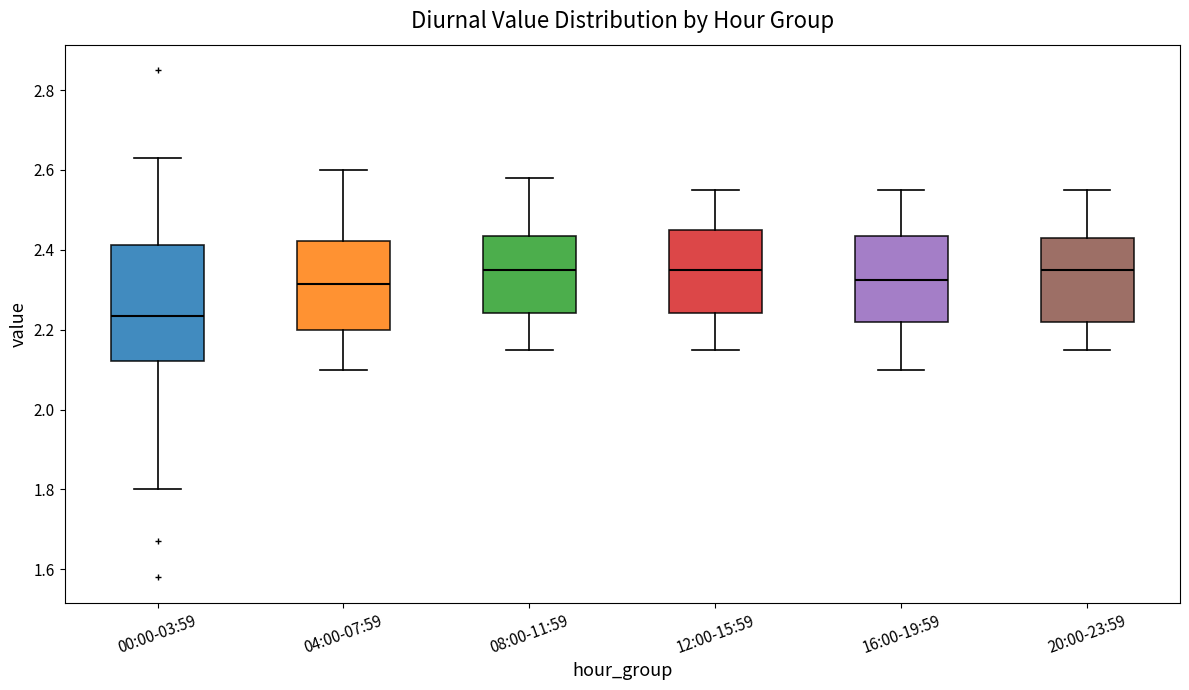

Reading left to right, transcribe this box plot: for each box, give where its median line is, the range the box spans, and where its two whiskers end, as read against the y-axis. The values are not printed on the chart, so give them approximately, as read against the axis.

00:00-03:59: median 2.24, box 2.12 to 2.42, whiskers 1.80 to 2.64
04:00-07:59: median 2.32, box 2.20 to 2.42, whiskers 2.10 to 2.60
08:00-11:59: median 2.36, box 2.24 to 2.44, whiskers 2.16 to 2.58
12:00-15:59: median 2.36, box 2.24 to 2.46, whiskers 2.16 to 2.56
16:00-19:59: median 2.32, box 2.22 to 2.44, whiskers 2.10 to 2.56
20:00-23:59: median 2.36, box 2.22 to 2.44, whiskers 2.16 to 2.56